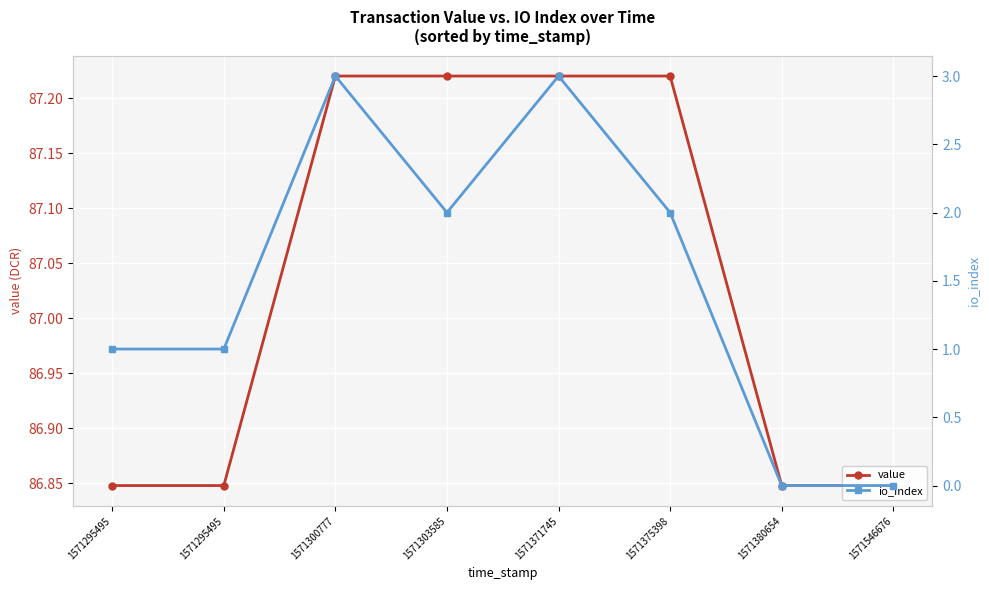

Rank the series at 1571371745 from lowest to highest value.

io_index, value